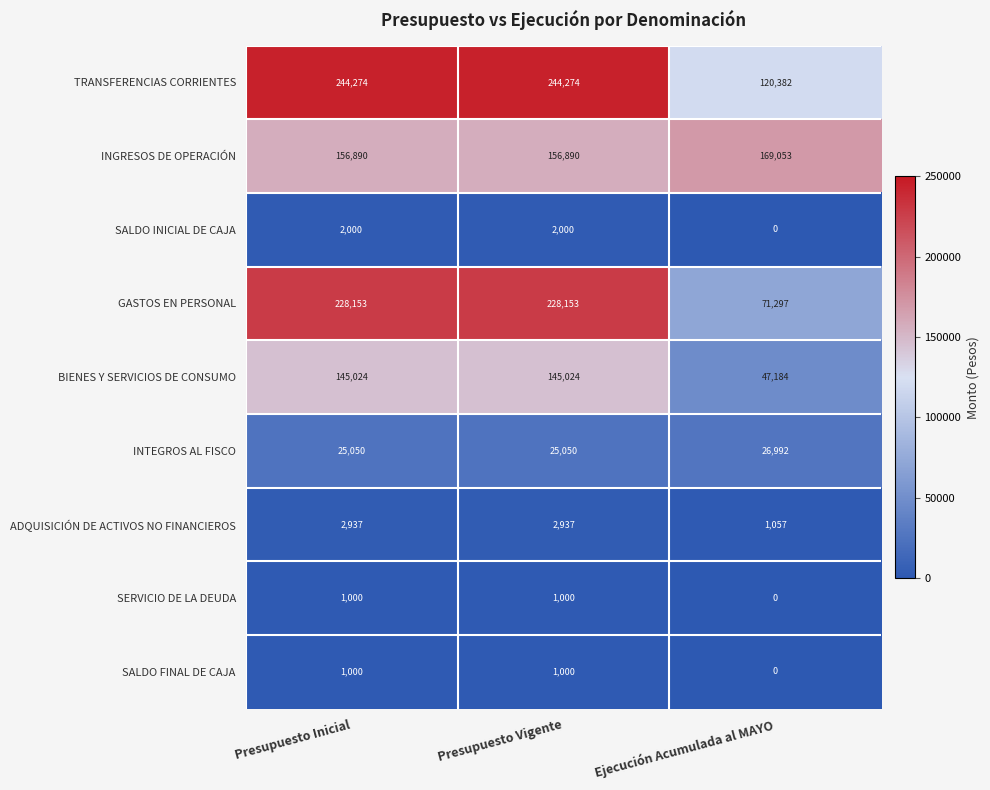

How many distinct data groups are displayed?

9